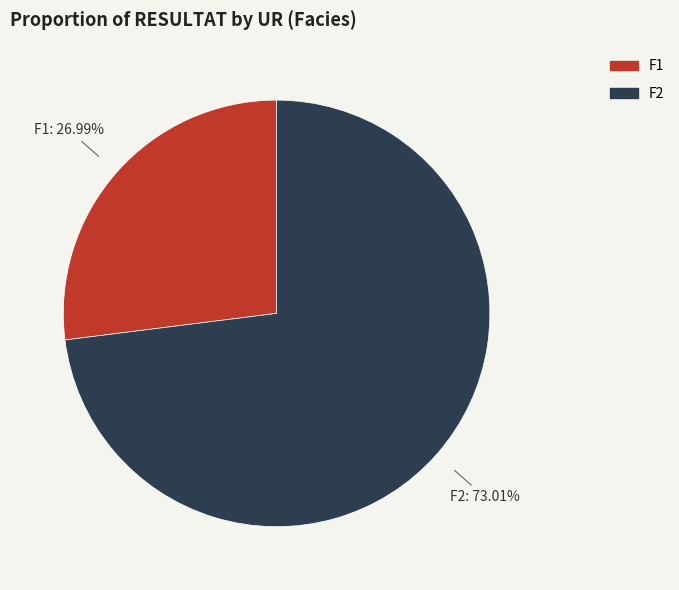

Count the number of slices in the pie.

2